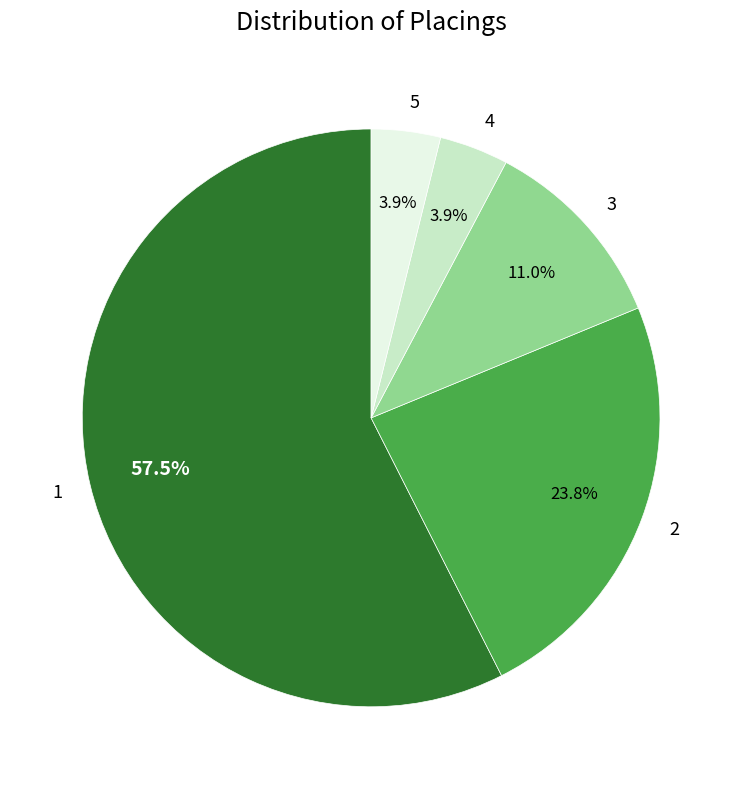

How much of the chart is everything except 3?

89.0%